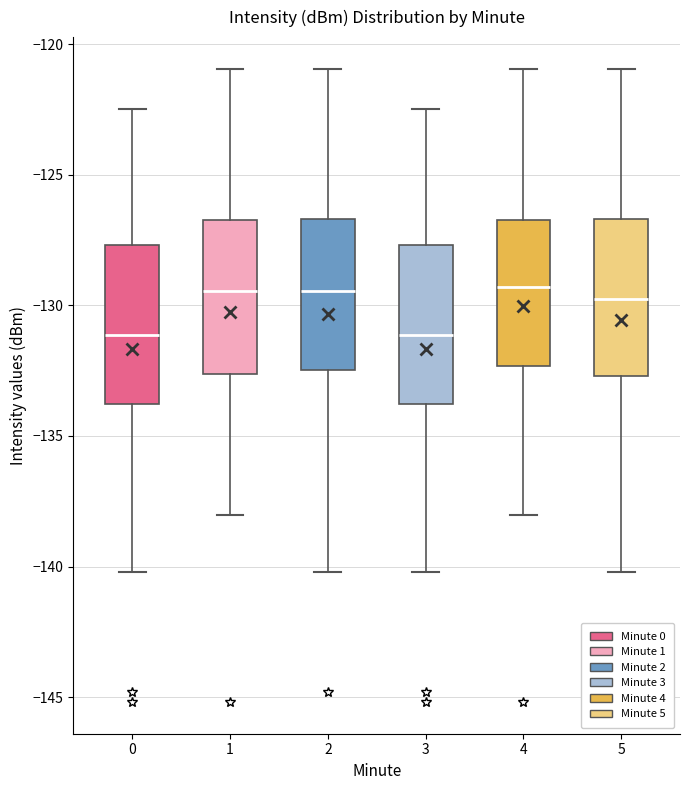

Reading left to right, read every box against the y-axis: the position of its median line, the range the box covers, and the ends of its whiskers. The values are not printed on the chart, so give them approximately, as read against the axis.

0: median -131.0, box -134.0 to -127.5, whiskers -140.0 to -122.5
1: median -129.5, box -132.5 to -126.5, whiskers -138.0 to -121.0
2: median -129.5, box -132.5 to -126.5, whiskers -140.0 to -121.0
3: median -131.0, box -134.0 to -127.5, whiskers -140.0 to -122.5
4: median -129.5, box -132.5 to -126.5, whiskers -138.0 to -121.0
5: median -130.0, box -132.5 to -126.5, whiskers -140.0 to -121.0